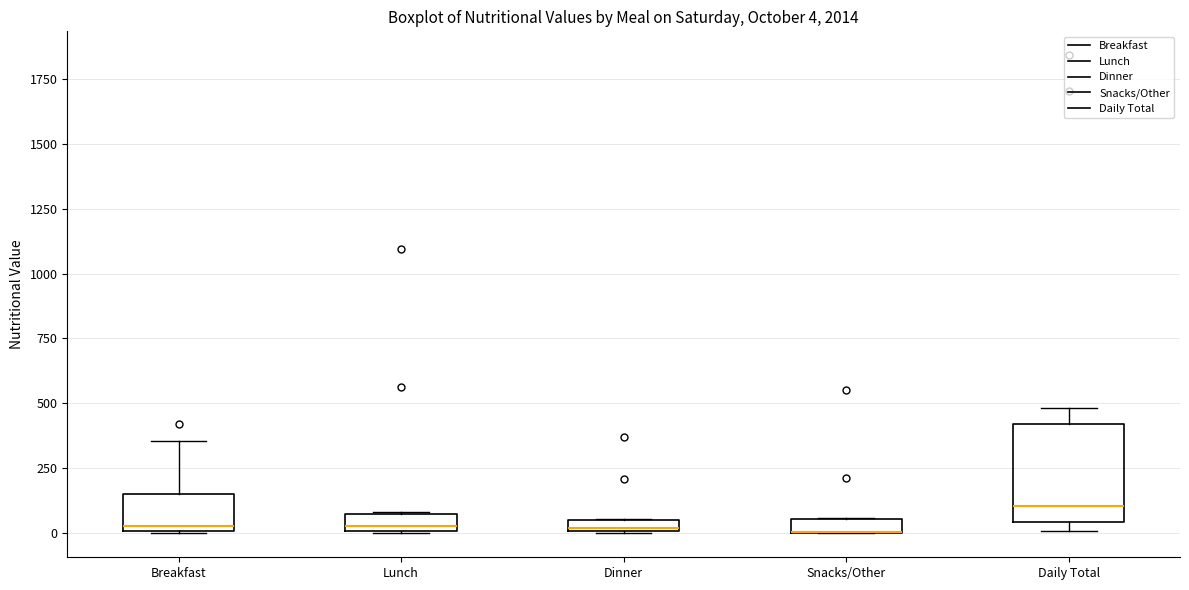

Which box is the tallest, from its lower edge to its upper edge?

Daily Total